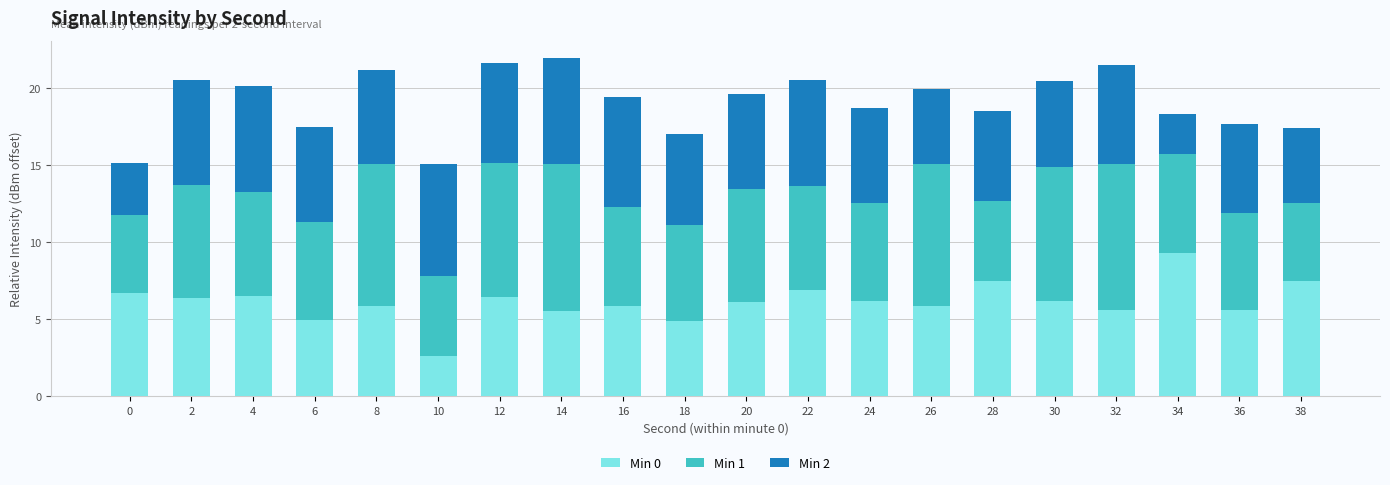

What is the total value across all series at 36?

17.7